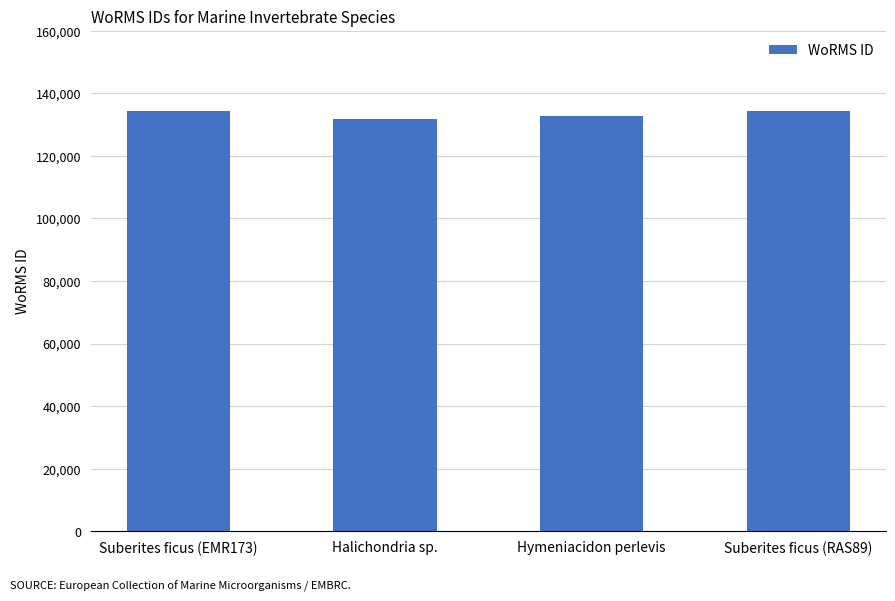

What is the label of the 2nd bar from the left?

Halichondria sp.